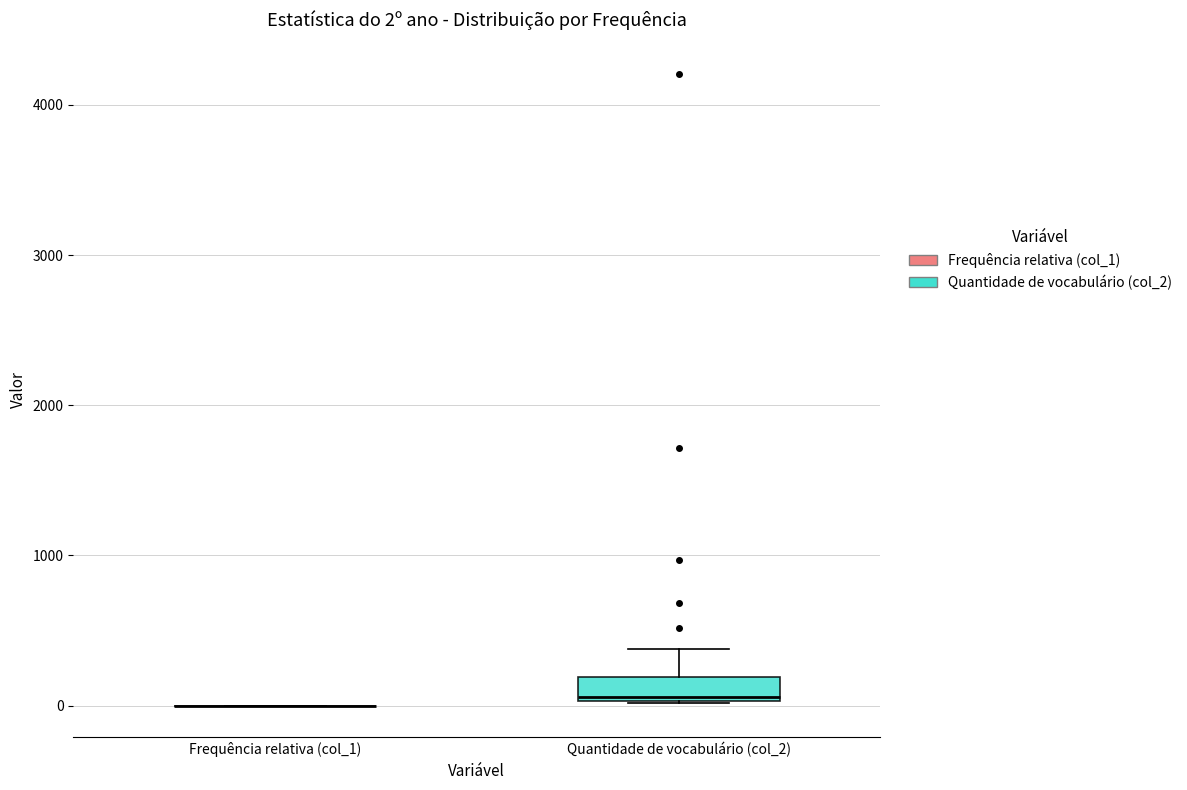

Comparing the boxes themselves (not the whiskers), which one is the tallest?

Quantidade de vocabulário (col_2)